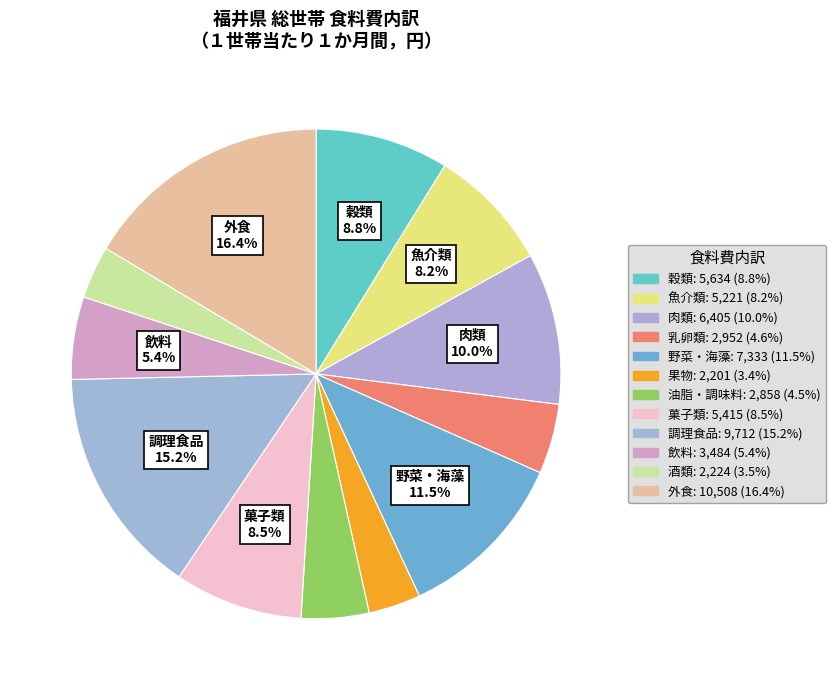

How many segments does this pie chart have?

12